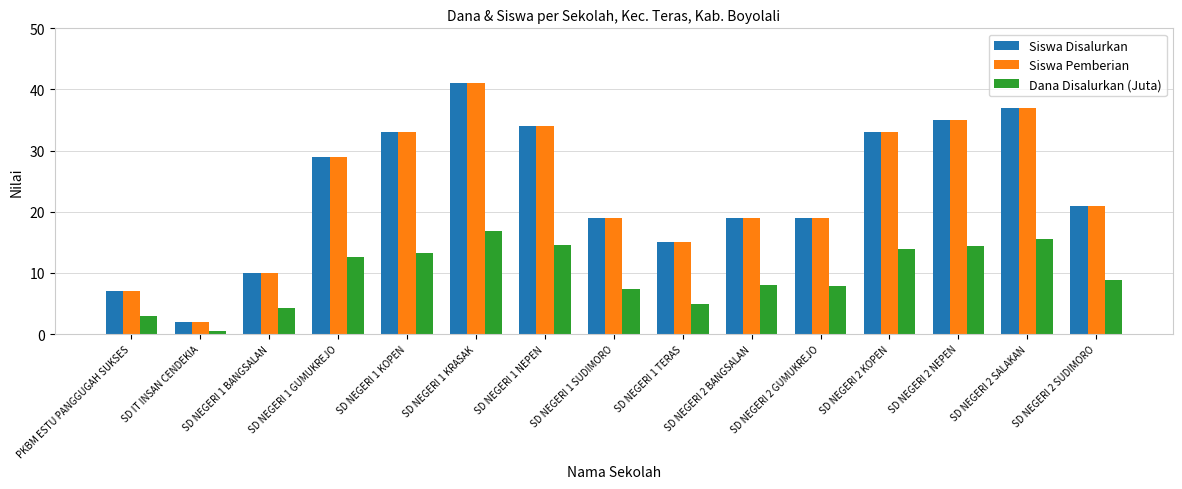

What is the difference between the highest and lowest values at SD NEGERI 2 SALAKAN?

21.5